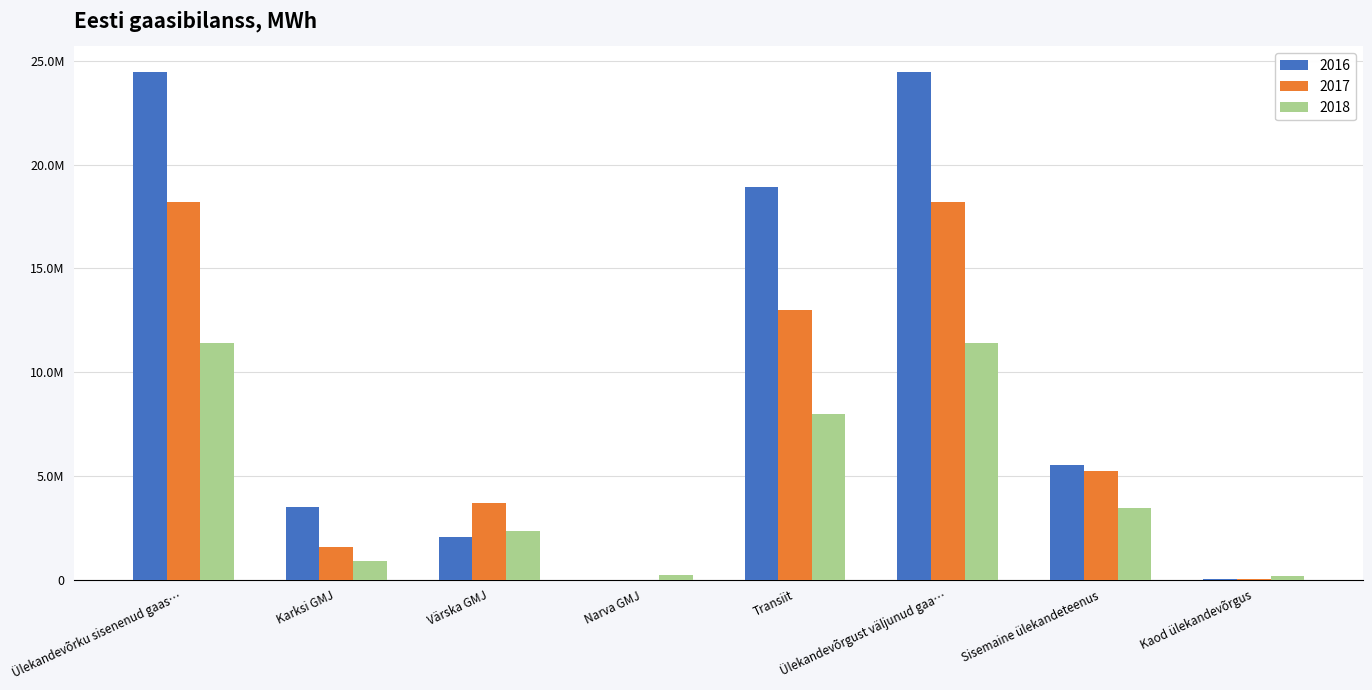

List the series in order of their overall mean, lowest first.

2018, 2017, 2016